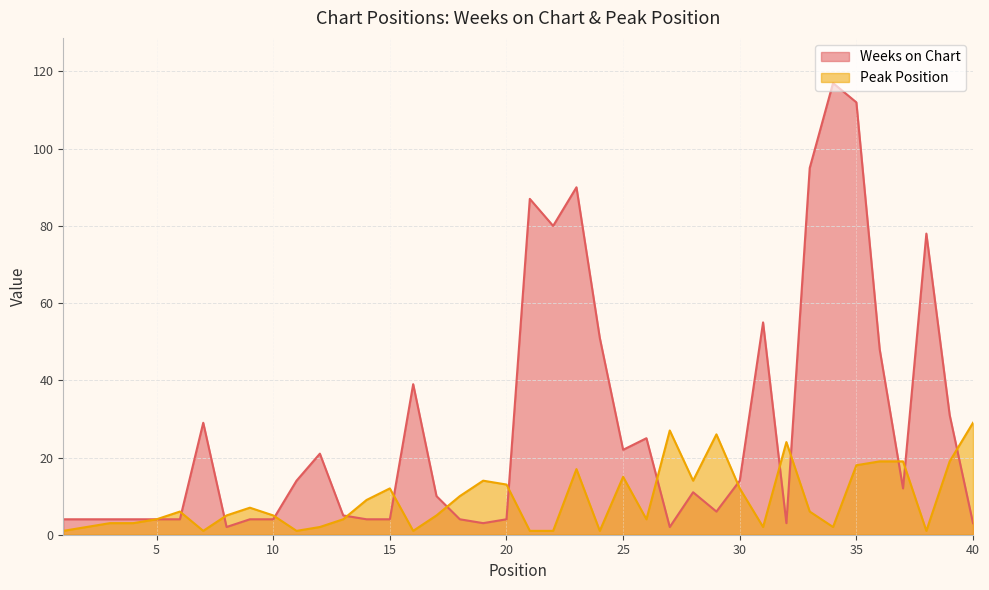

At 37, list the series in order from largest to smallest.

Peak Position, Weeks on Chart